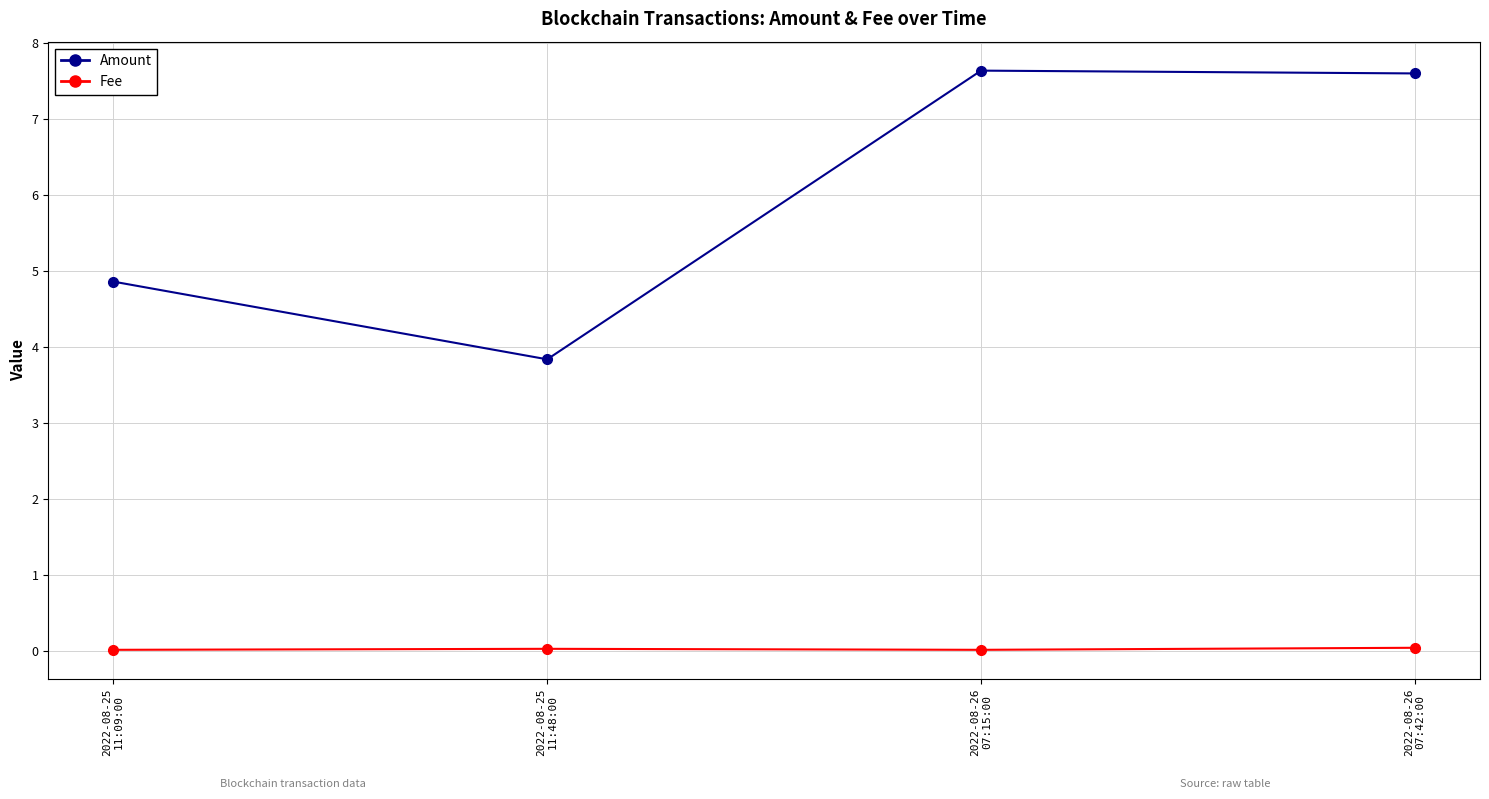

Rank the series at 2022-08-26
07:15:00 from highest to lowest value.

Amount, Fee